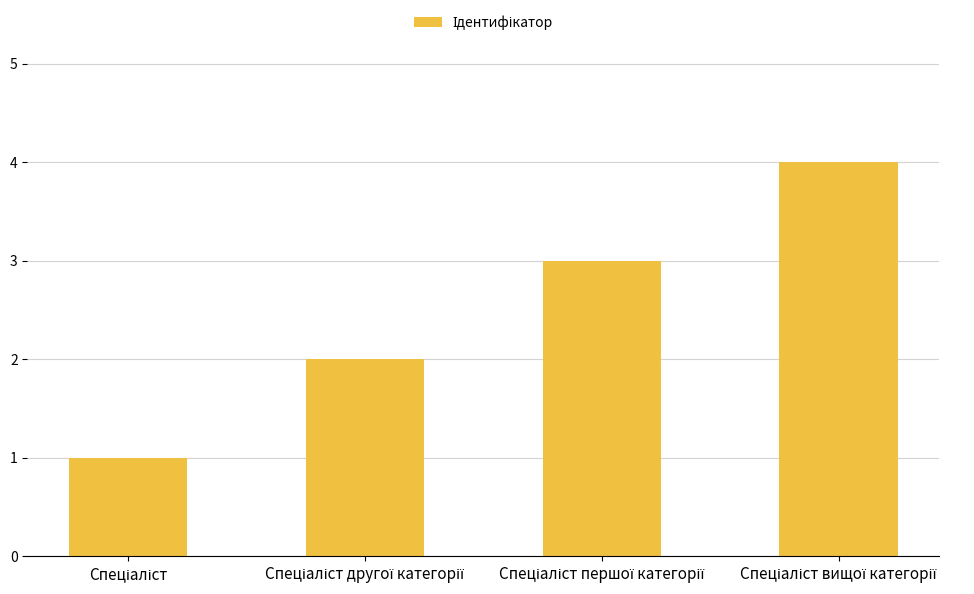

What is the sum of all values?

10